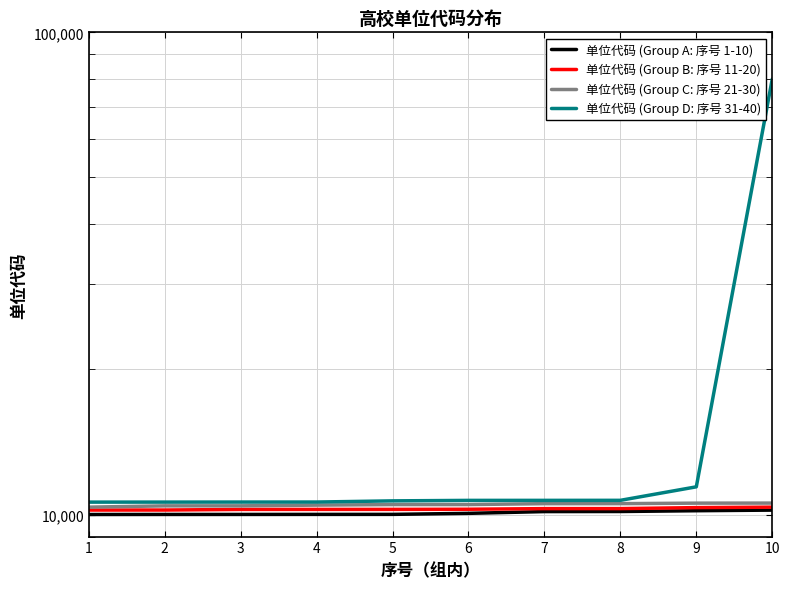

The value of 单位代码 (Group A: 序号 1-10) at 9 is 16778. True or false?

False